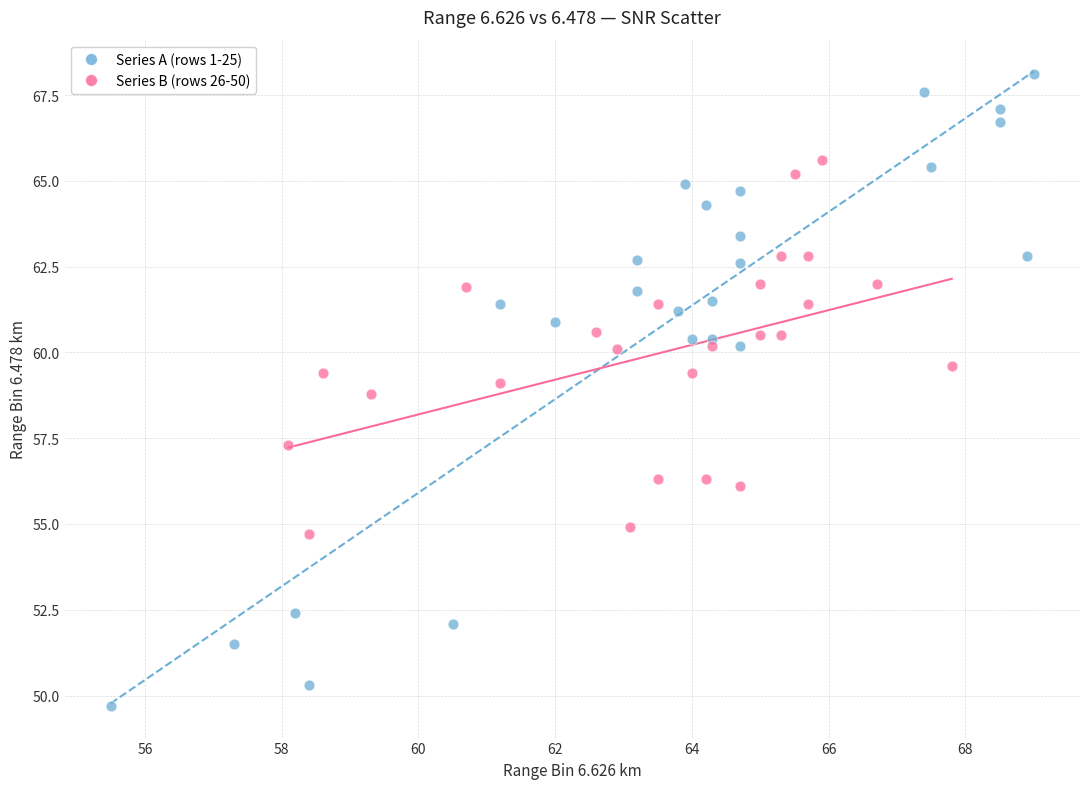

Which series has the widest spread of Y values?

Series A (rows 1-25)